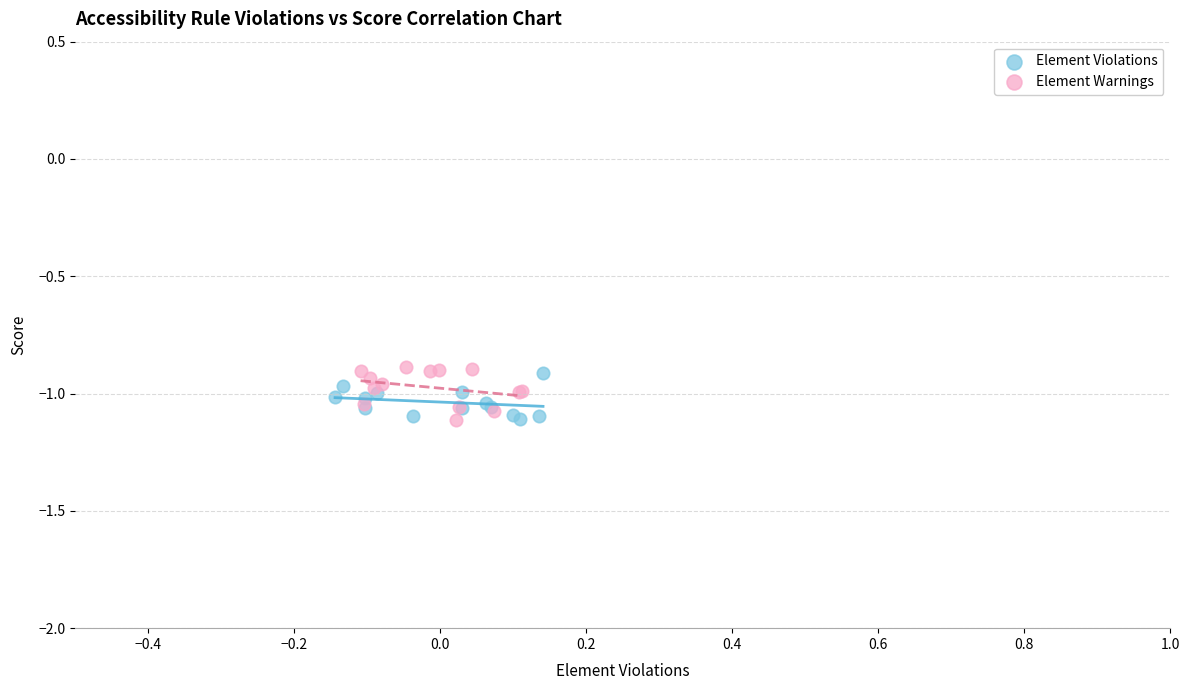

What are all the series names shown in the legend?

Element Violations, Element Warnings